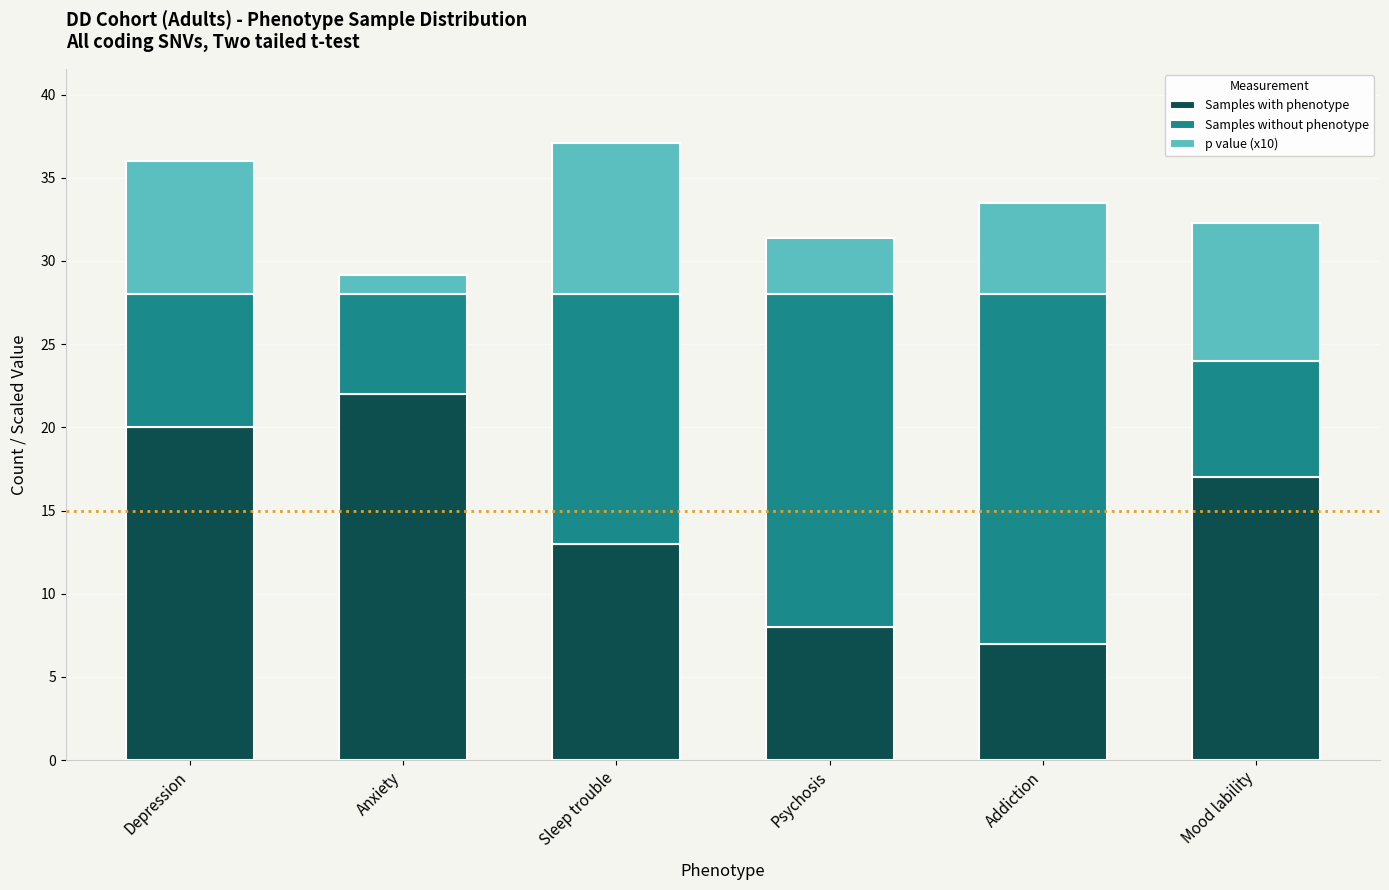

What is the average value of the Samples with phenotype series?

14.5